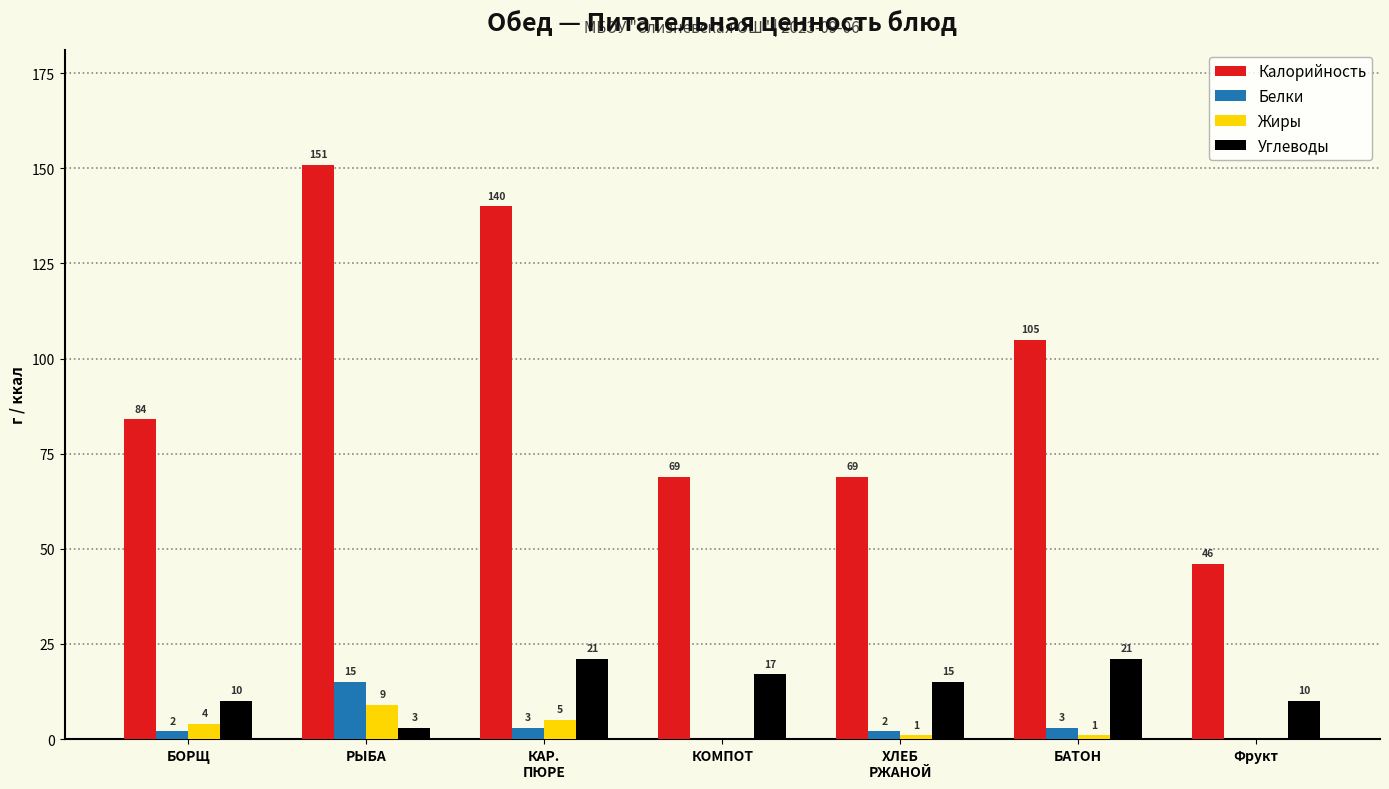

Reading left to right, what are all the values shown in this chart?

Калорийность: 84	151	140	69	69	105	46
Белки: 2	15	3	0	2	3	0
Жиры: 4	9	5	0	1	1	0
Углеводы: 10	3	21	17	15	21	10